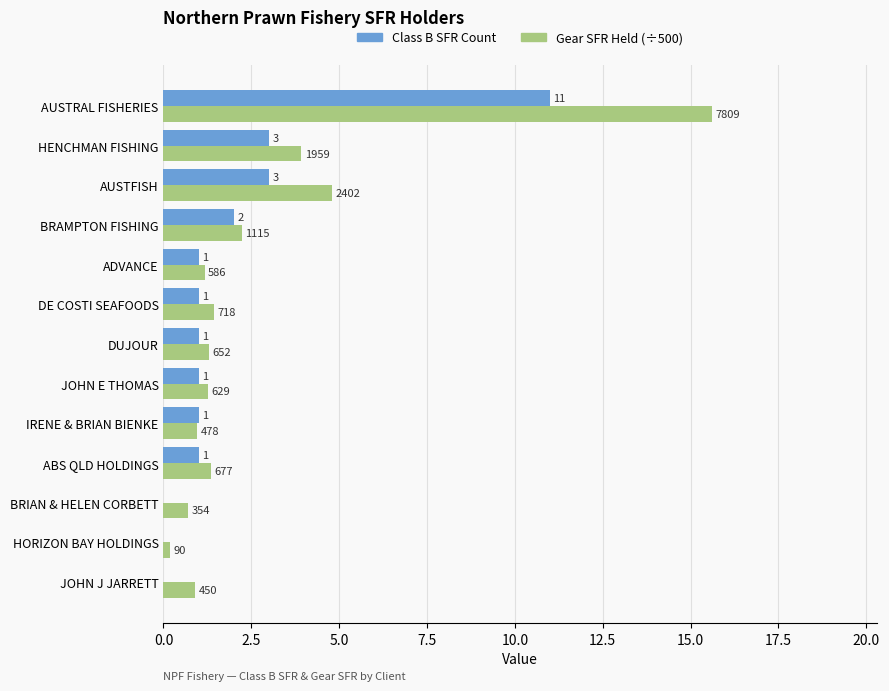

Reading right to left, list all the values displayed in this chart.

Class B SFR Count: 11.0	3.0	3.0	2.0	1.0	1.0	1.0	1.0	1.0	1.0	0.0	0.0	0.0
Gear SFR Held (÷500): 15.6	3.9	4.8	2.2	1.2	1.4	1.3	1.3	1.0	1.4	0.7	0.2	0.9